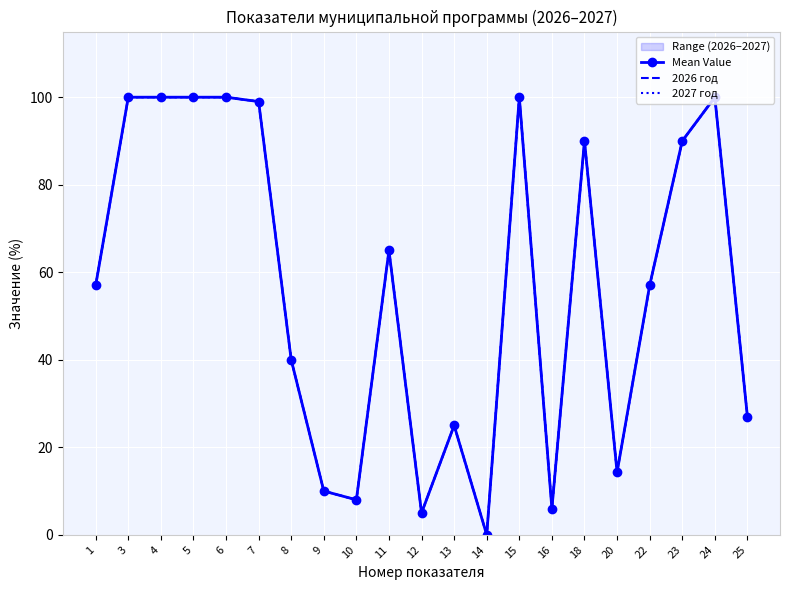

Which series has the largest total across all categories?

Mean Value